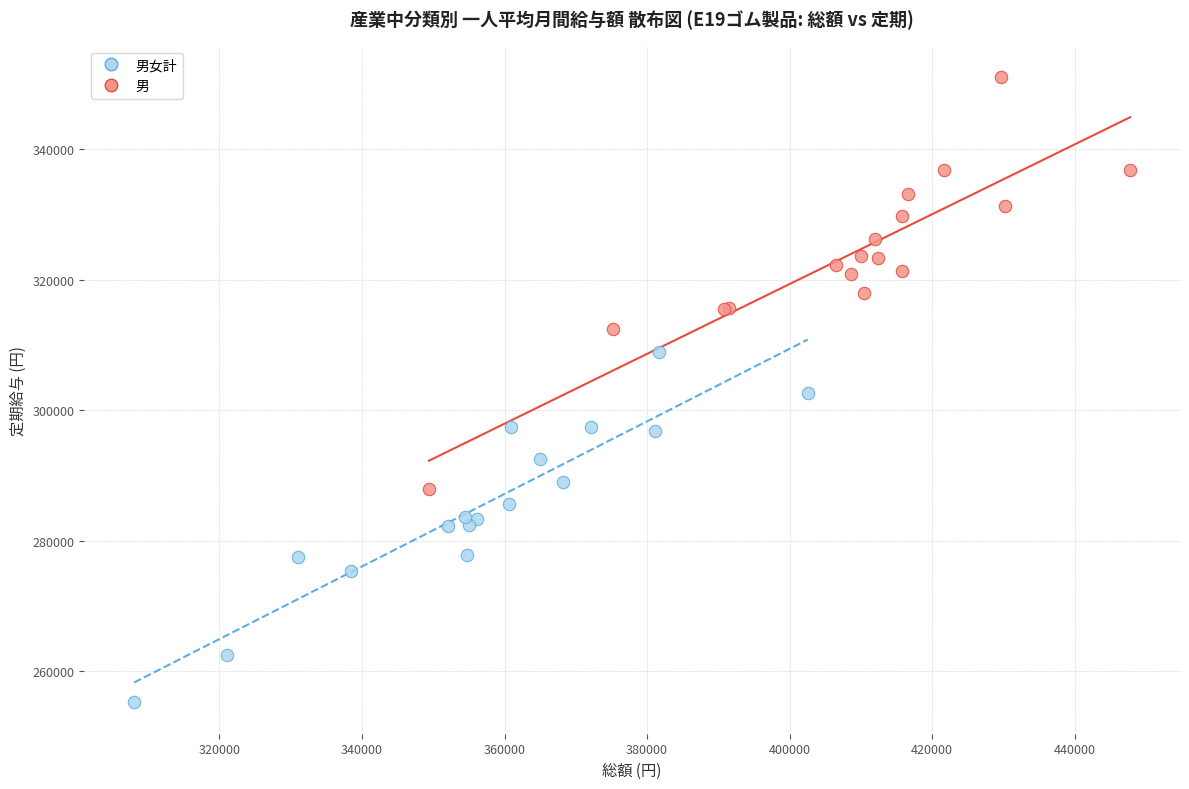

Which series reaches the maximum Y coordinate?

男